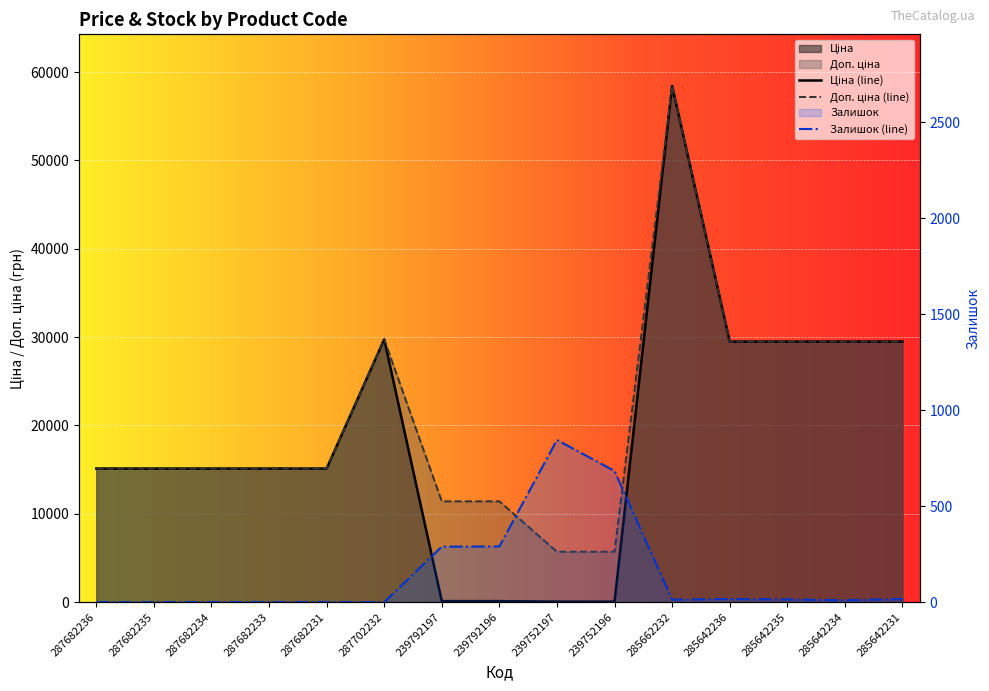

Reading left to right, list all the values displayed in this chart.

Ціна: 287682236=15120.0	287682235=15120.0	287682234=15120.0	287682233=15120.0	287682231=15120.0	287702232=29747.2	239792197=114.1	239792196=114.1	239752197=57.0	239752196=57.0	285662232=58426.5	285642236=29491.5	285642235=29491.5	285642234=29491.5	285642231=29491.5
Доп. ціна: 287682236=15120.0	287682235=15120.0	287682234=15120.0	287682233=15120.0	287682231=15120.0	287702232=29747.2	239792197=11410.0	239792196=11410.0	239752197=5705.0	239752196=5705.0	285662232=58426.5	285642236=29491.5	285642235=29491.5	285642234=29491.5	285642231=29491.5
Залишок: 287682236=0.0	287682235=0.0	287682234=0.0	287682233=0.0	287682231=0.0	287702232=0.0	239792197=289.0	239792196=290.0	239752197=845.0	239752196=683.0	285662232=13.0	285642236=16.0	285642235=14.0	285642234=10.0	285642231=16.0